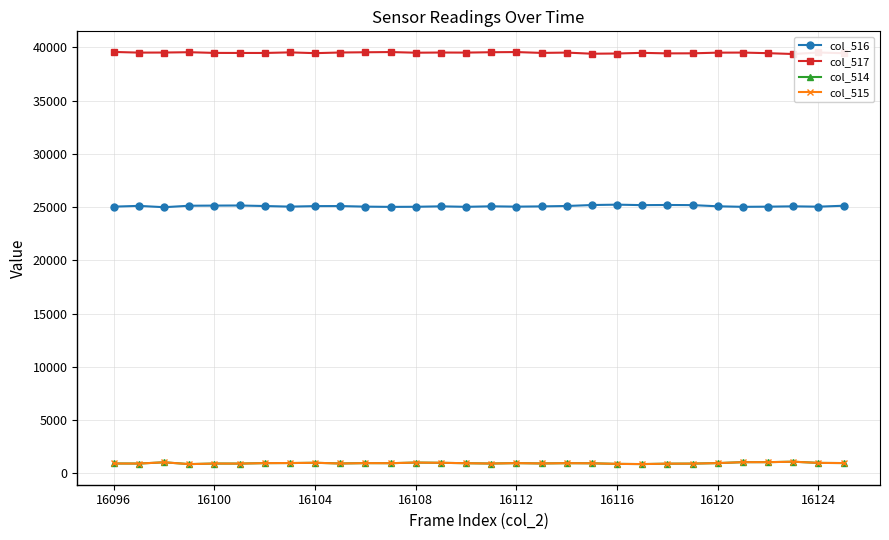

True or false: col_517 and col_514 intersect in this chart.

False